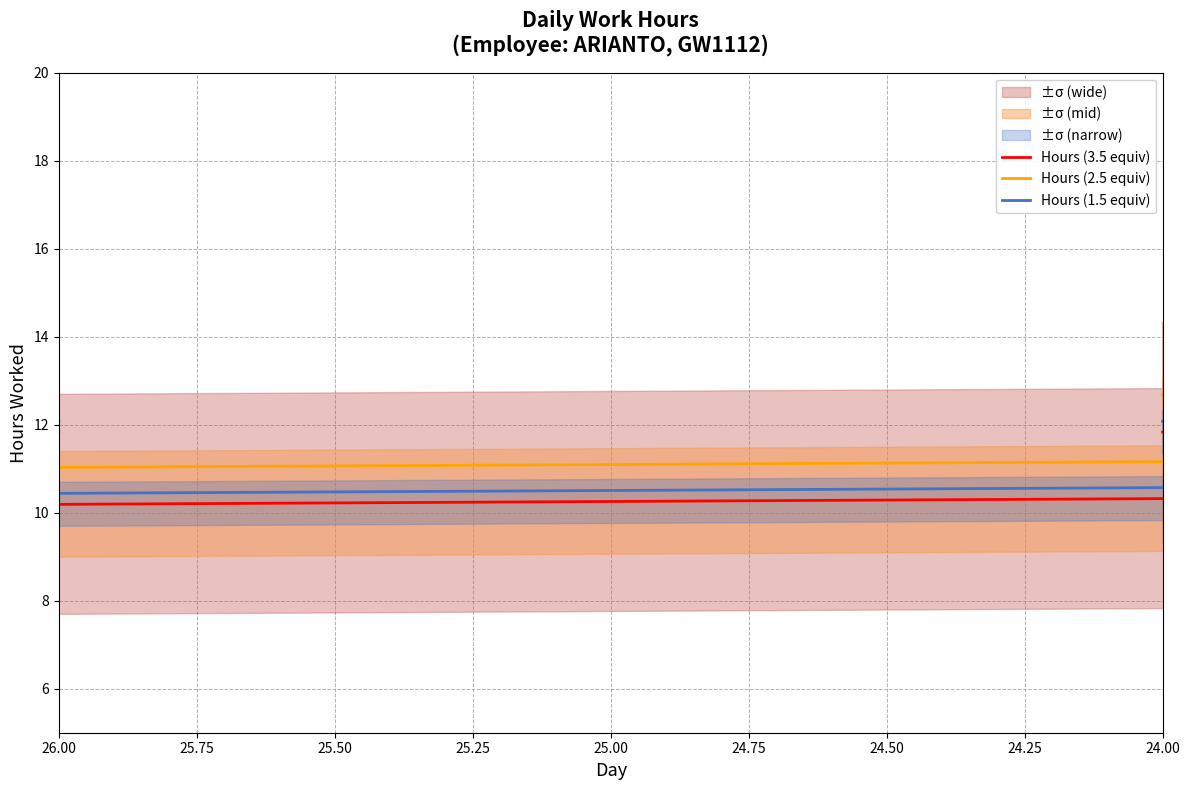

How many lines are shown in the chart?

3